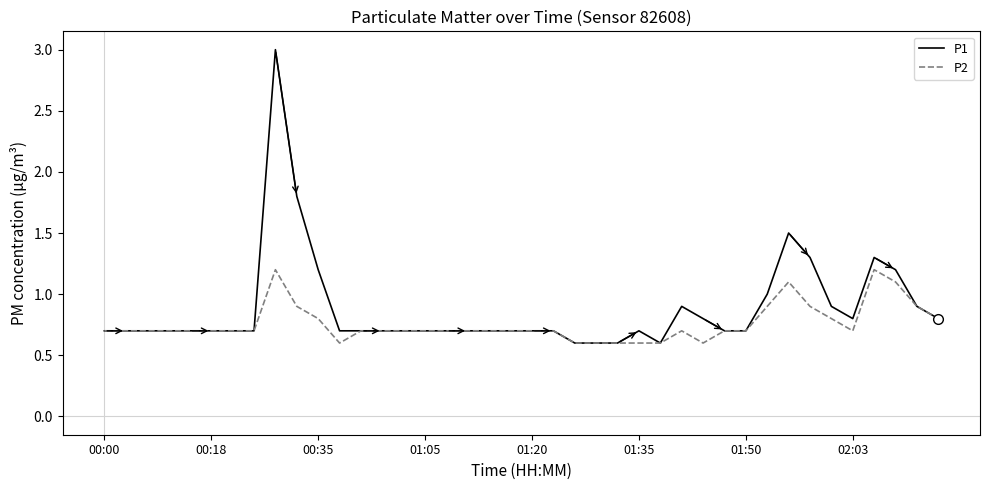

What is the greatest value displayed?

3.0